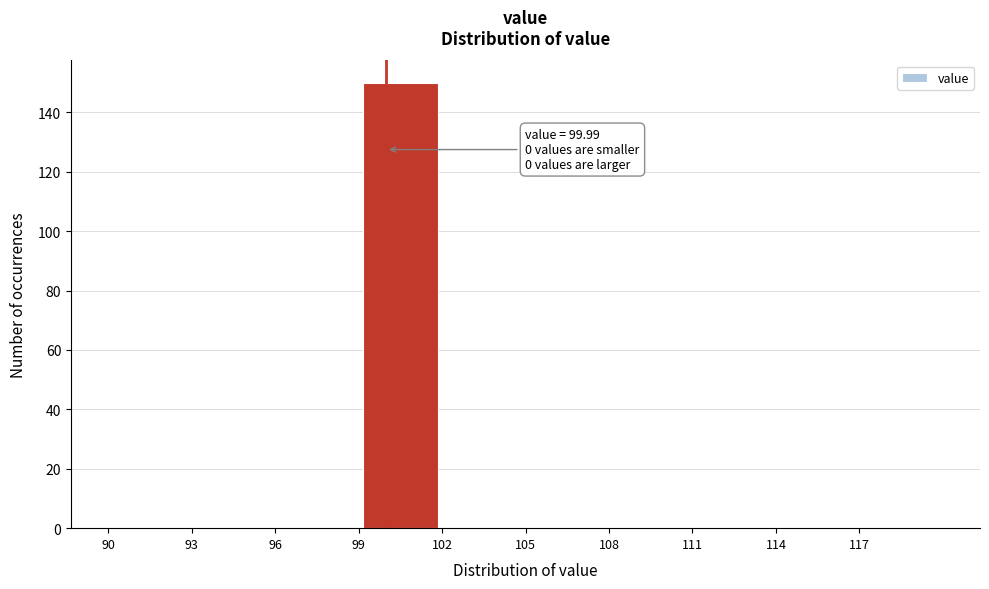

Which range on the x-axis has the tallest bar?

99 to 102